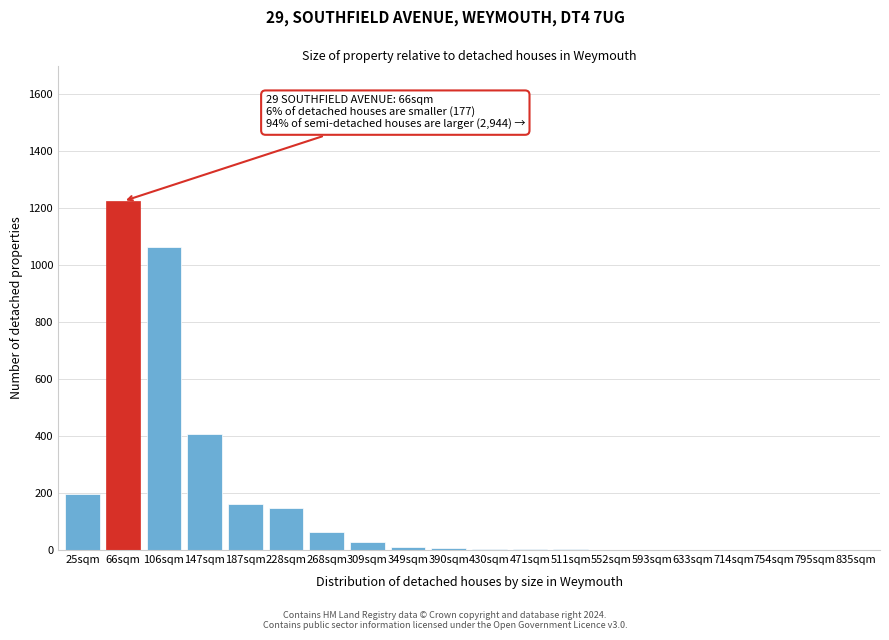

The chart shows a value of 0 at 835sqm. True or false?

True